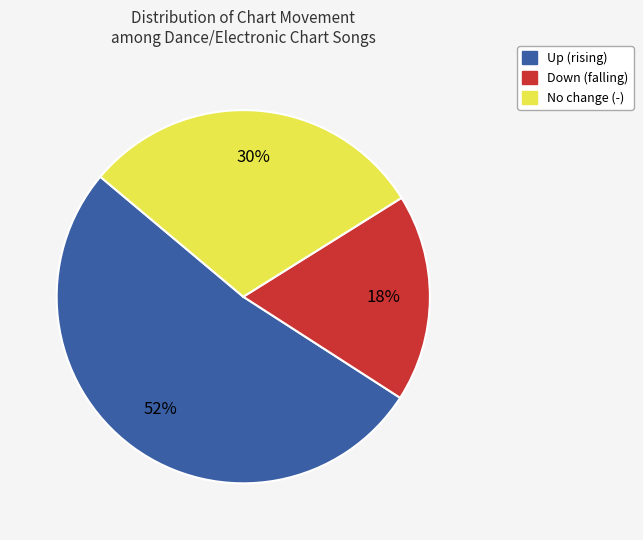

Do Down (falling) and Up (rising) together represent more than half of the pie?

Yes